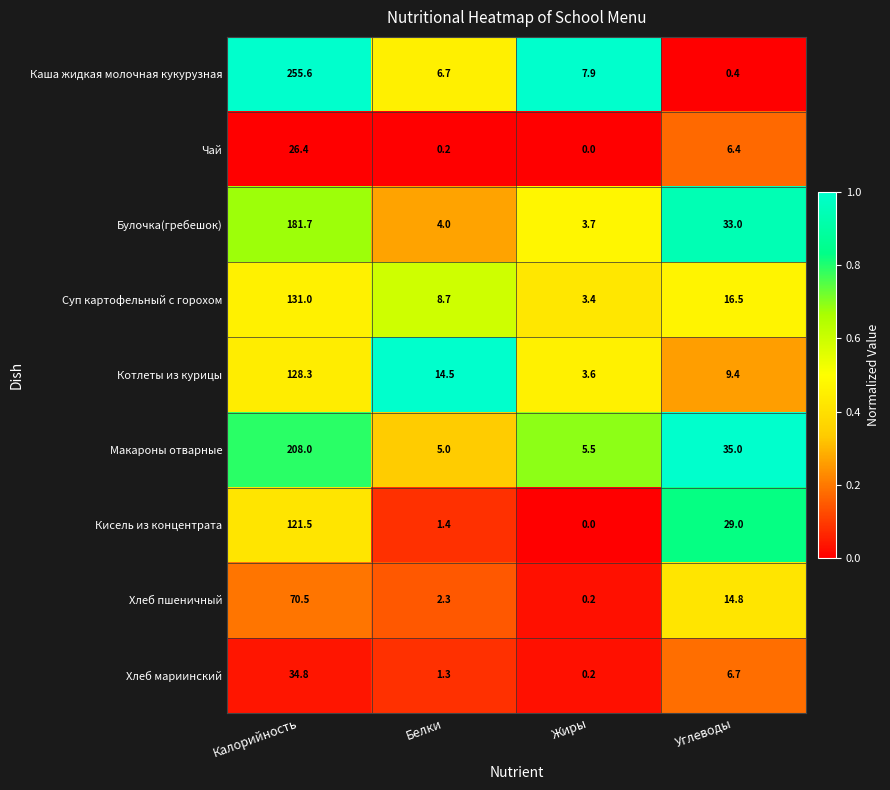

The value of Макароны отварные at Калорийность is 48.0. True or false?

False